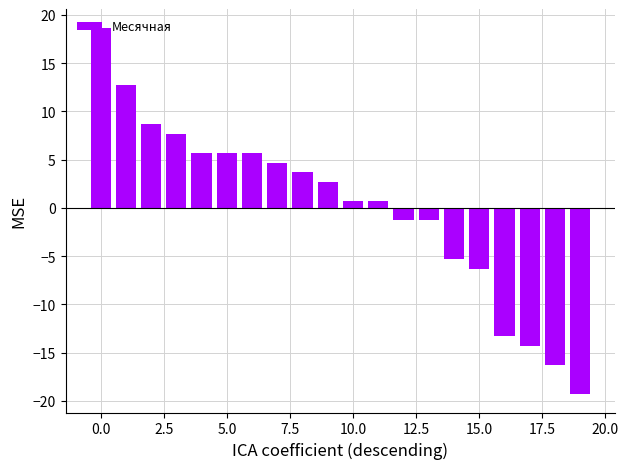

What is the value of the 16th bar from the left?

-6.3